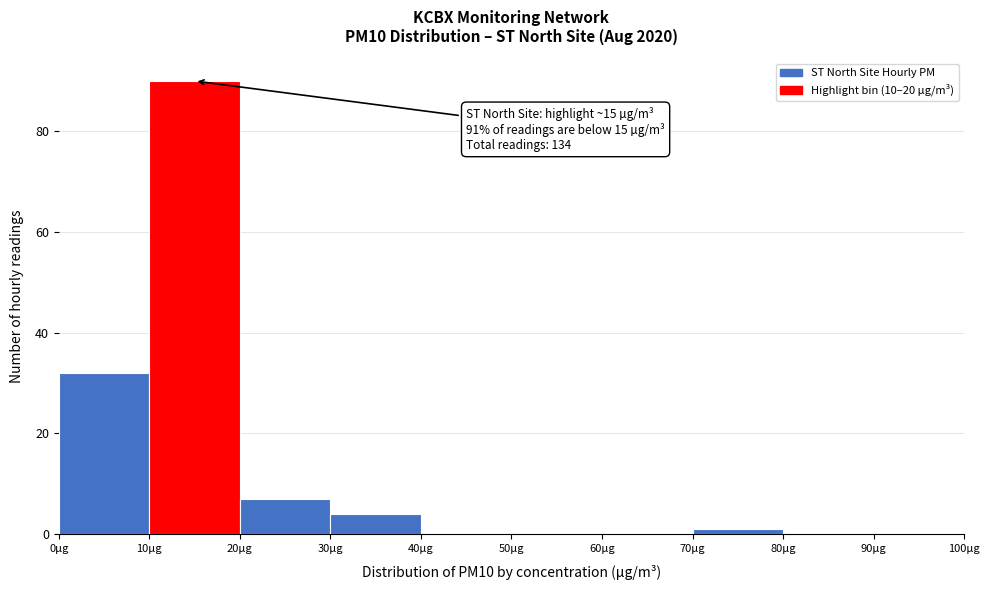

Which range on the x-axis has the tallest bar?

10 to 20